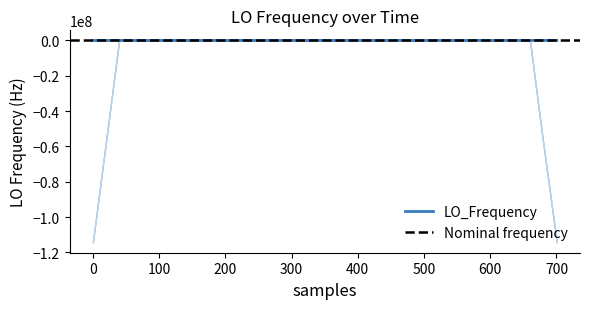

True or false: the data shows 12.5 at 500.

False